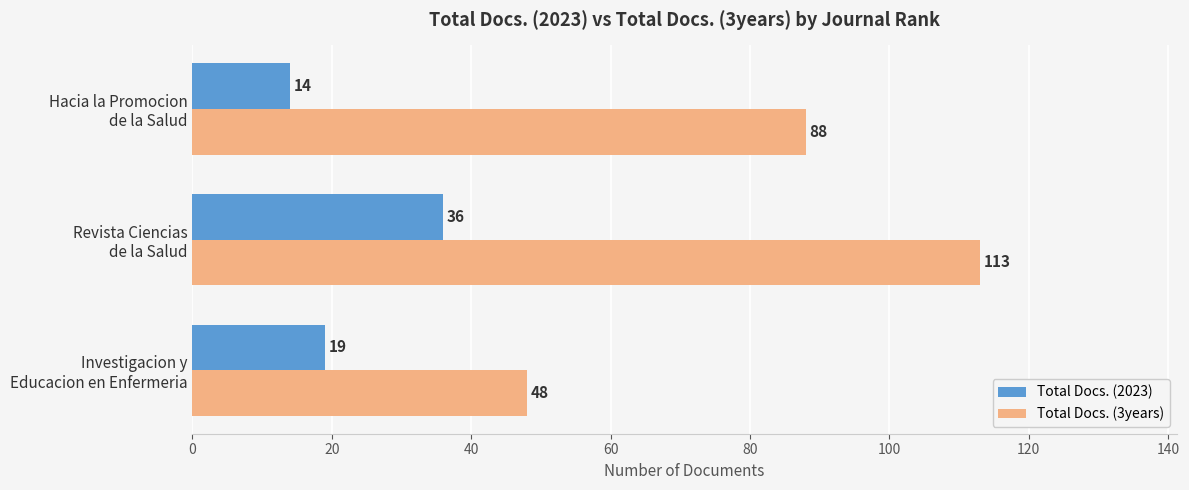

How many Total Docs. (3years) values are between 48 and 113?

3